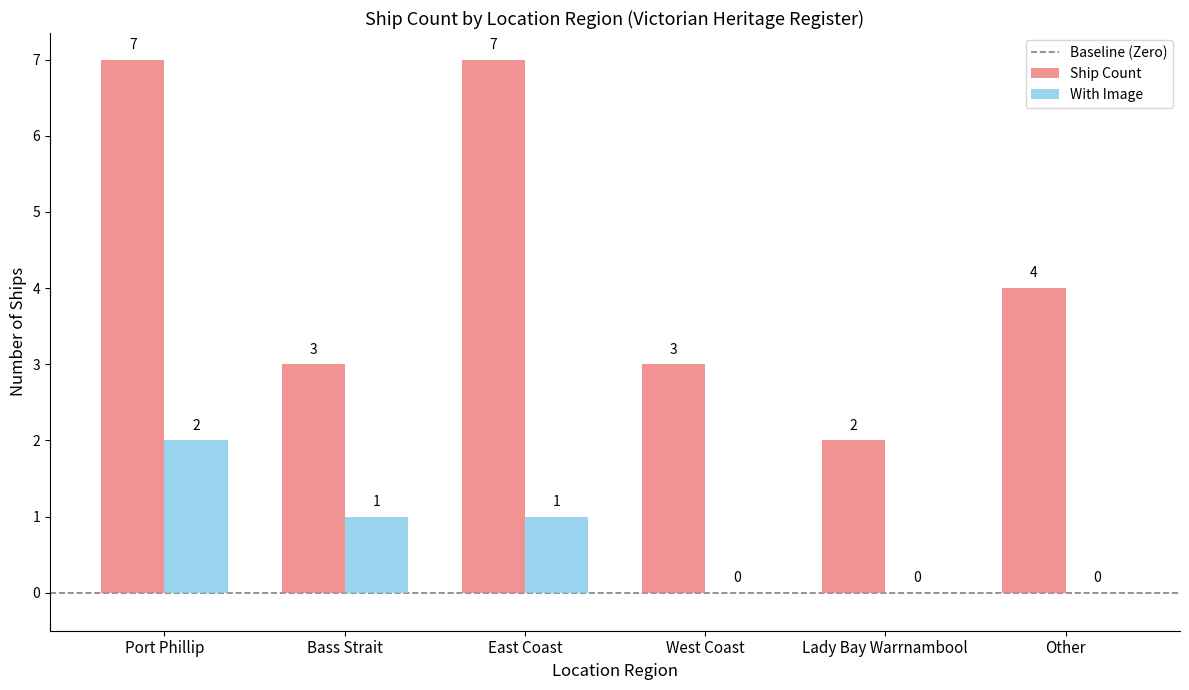

Where does the With Image series first go above 1?

Port Phillip